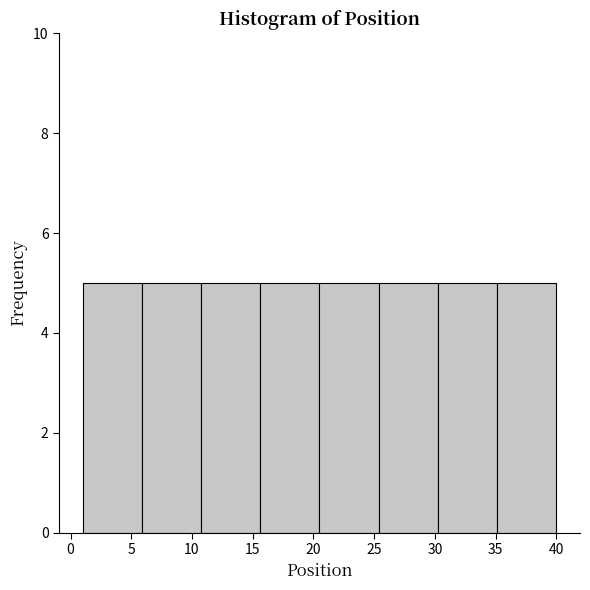

Reading left to right, list every bar in this chart as the range it spans on the x-axis followed by its height. Neither the bar edges nor the heights are printed on the chart, so give them approximately, as read against the axes.

1.0 to 6.0: 5
6.0 to 11.0: 5
11.0 to 15.5: 5
15.5 to 20.5: 5
20.5 to 25.5: 5
25.5 to 30.5: 5
30.5 to 35.0: 5
35.0 to 40.0: 5